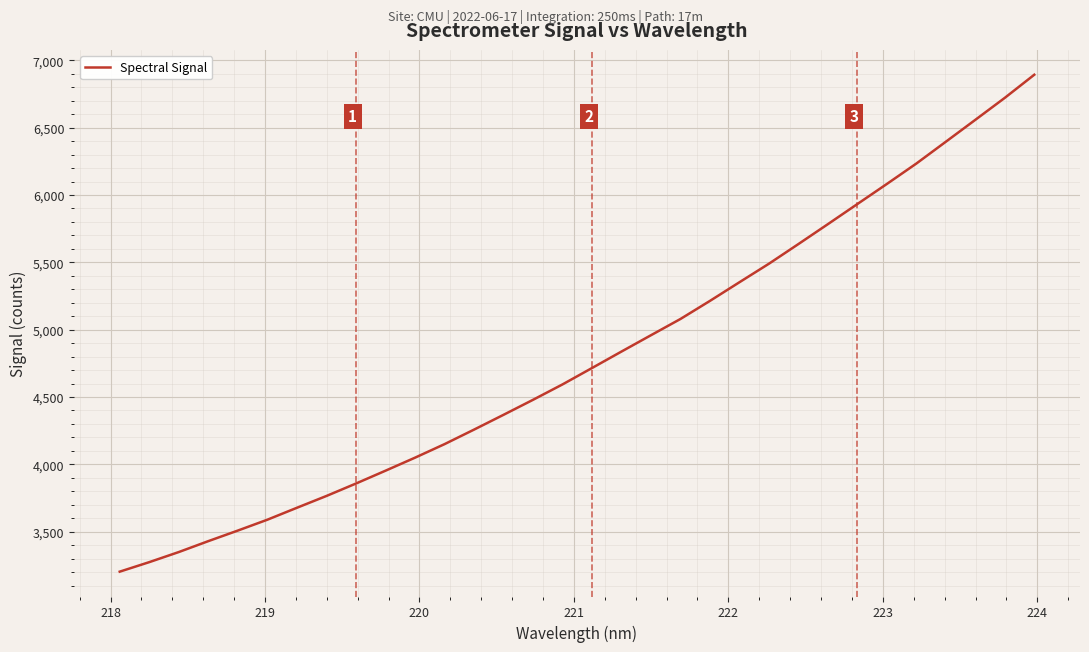

What is the difference between the maximum and minimum values?

3689.6